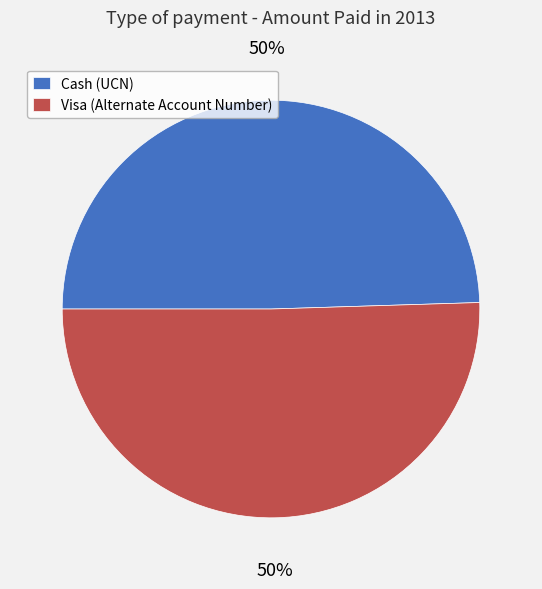

What is the ratio of the value at Cash (UCN) to the value at Visa (Alternate Account Number)?

1.0